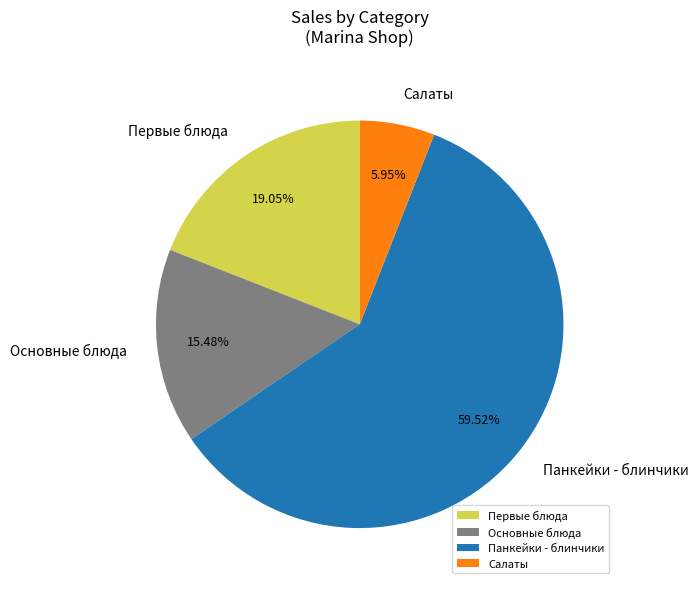

Rank the categories by value from highest to lowest.

Панкейки - блинчики, Первые блюда, Основные блюда, Салаты